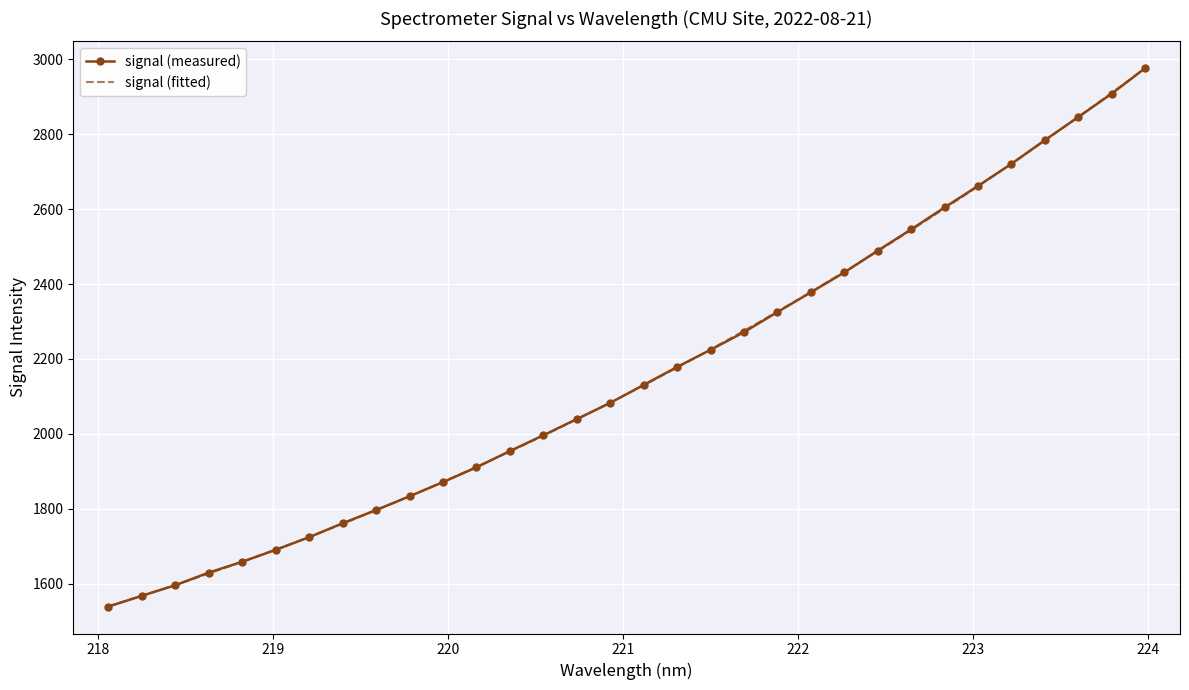

What is the value of the signal (measured) point at the 22nd from the left?

2377.8